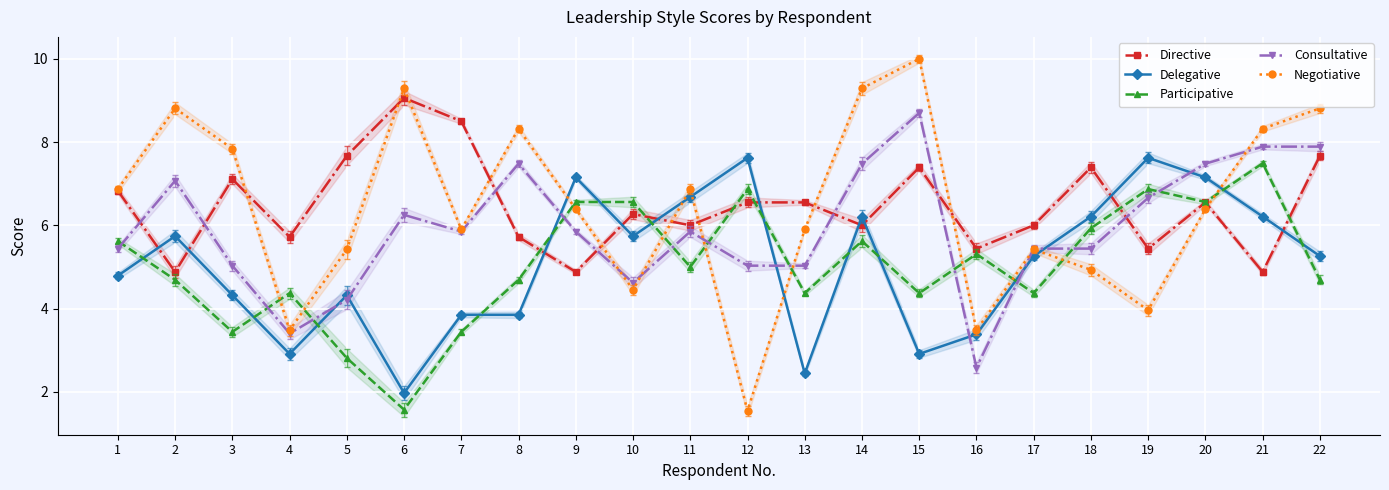

Rank the categories by Directive value from highest to lowest.

6, 7, 5, 22, 15, 18, 3, 1, 12, 13, 20, 10, 11, 14, 17, 4, 8, 16, 19, 2, 9, 21